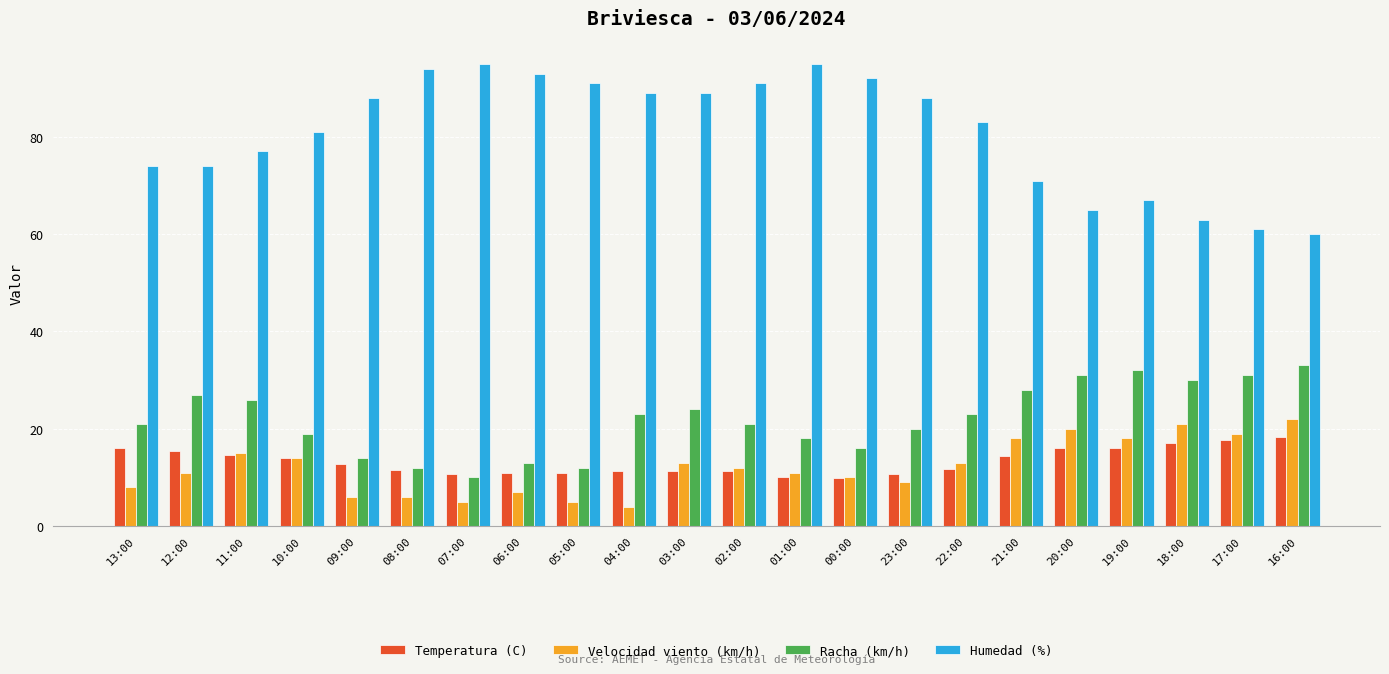

What is the label of the 21st bar from the left?

17:00